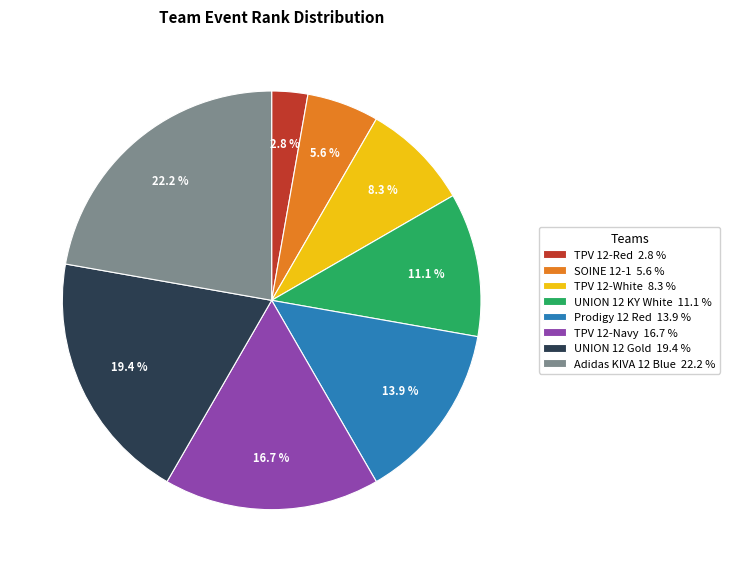

To the nearest percent, what is the average slice percentage?

12%